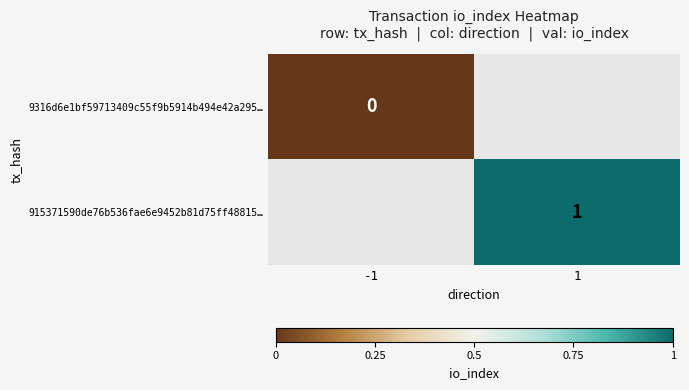

Which category has the highest value across all series?

1